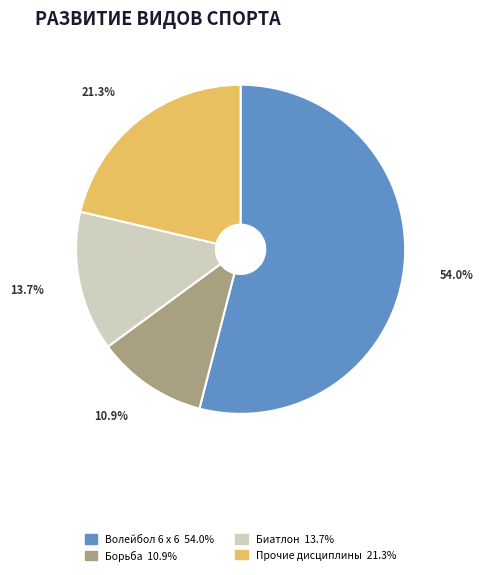

Does any single category account for the majority?

Yes